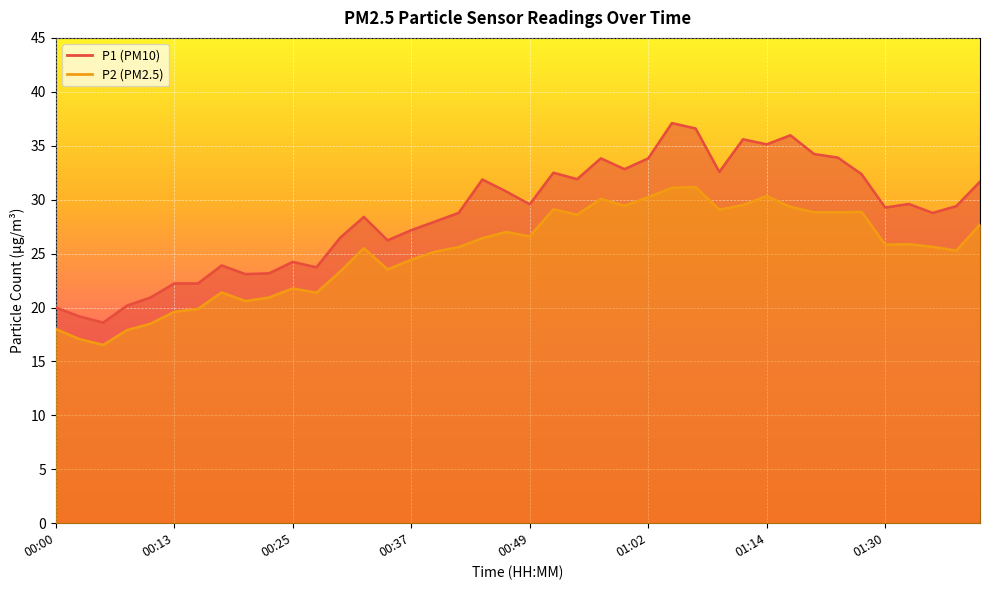

How many lines are shown in the chart?

2